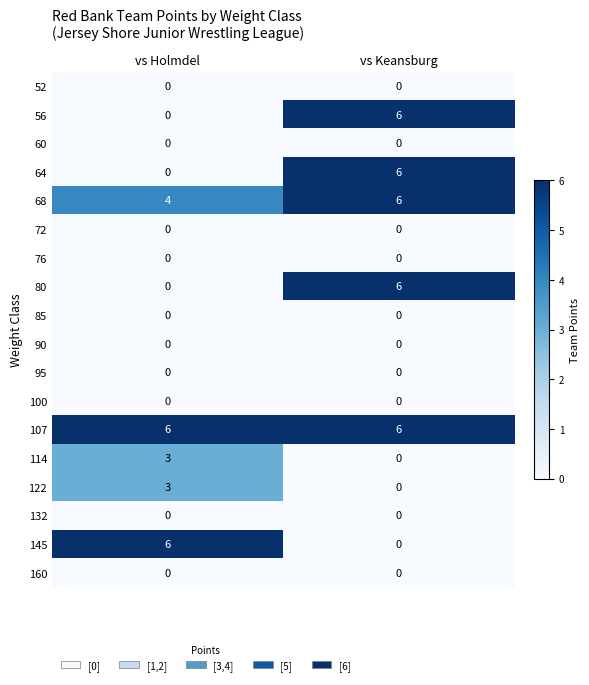

What is the sum of the 80 values at vs Keansburg and vs Holmdel?

6